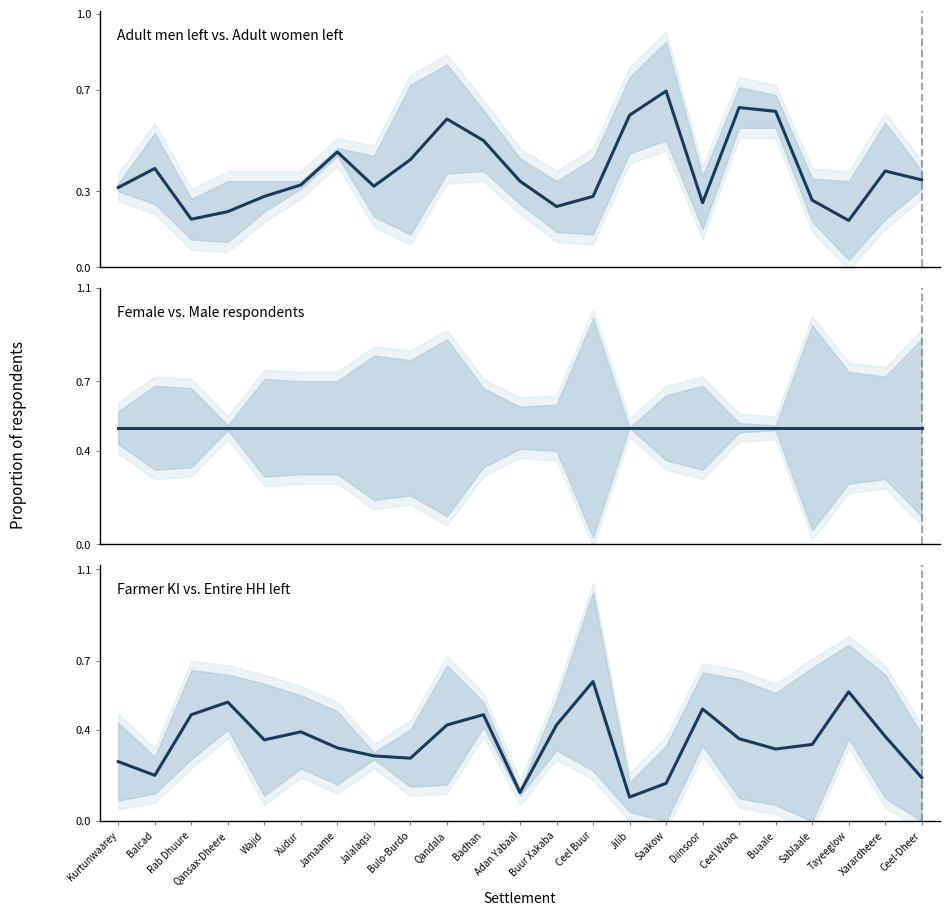

What value does the Female respondents & Male respondents (col_19) series have at Buaale?

0.5